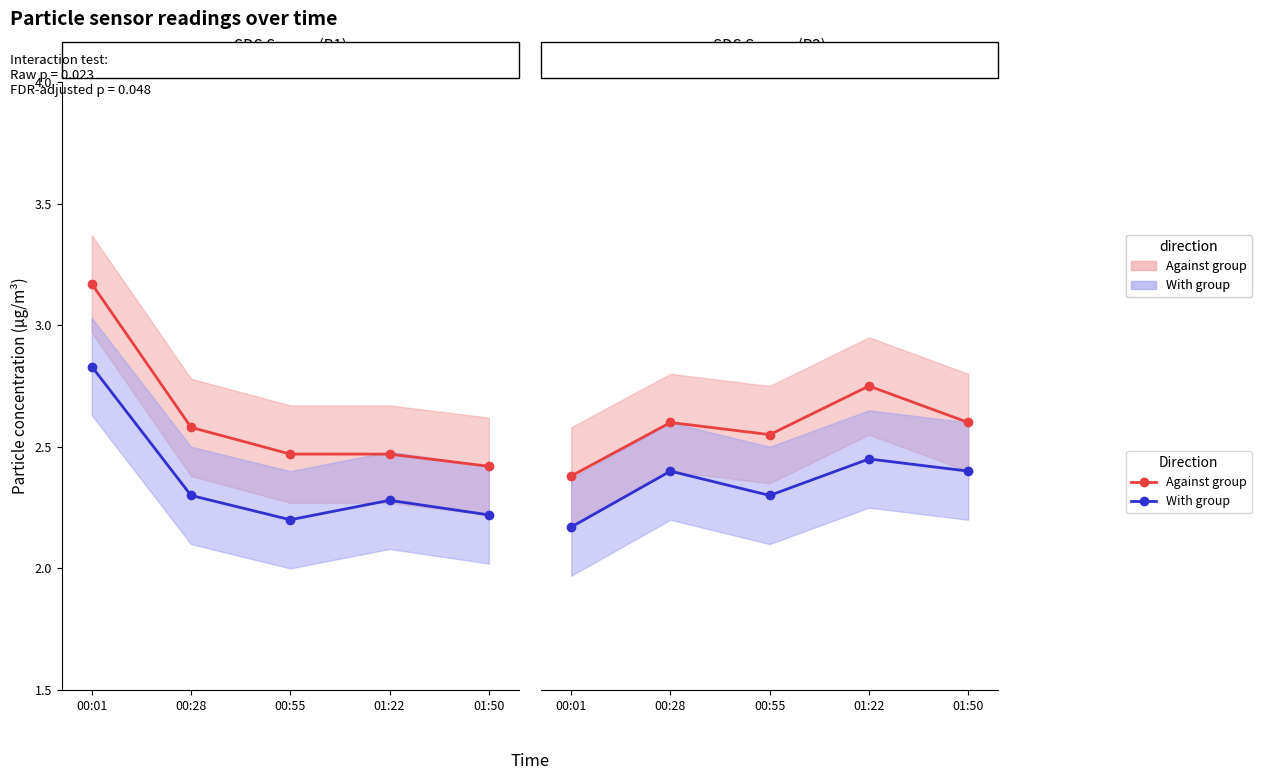

Rank the series by their average value, from lowest to highest.

With group, Against group